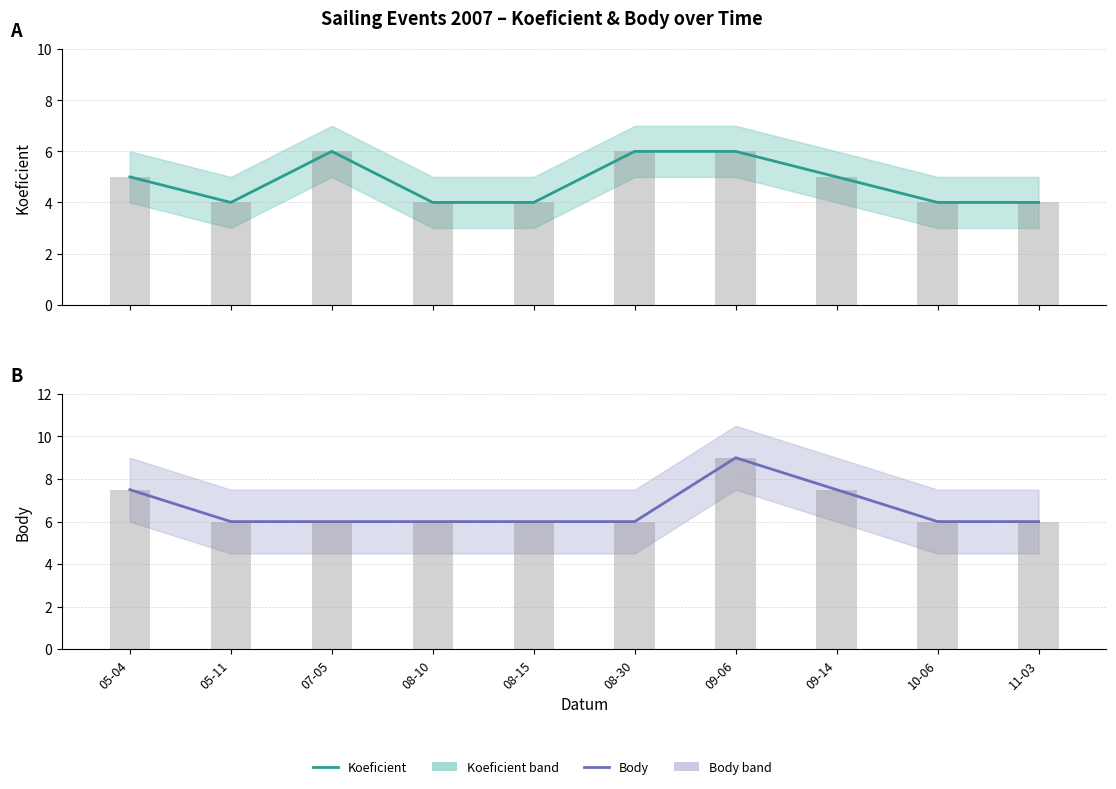

What is the label of the 3rd bar from the right?

09-14